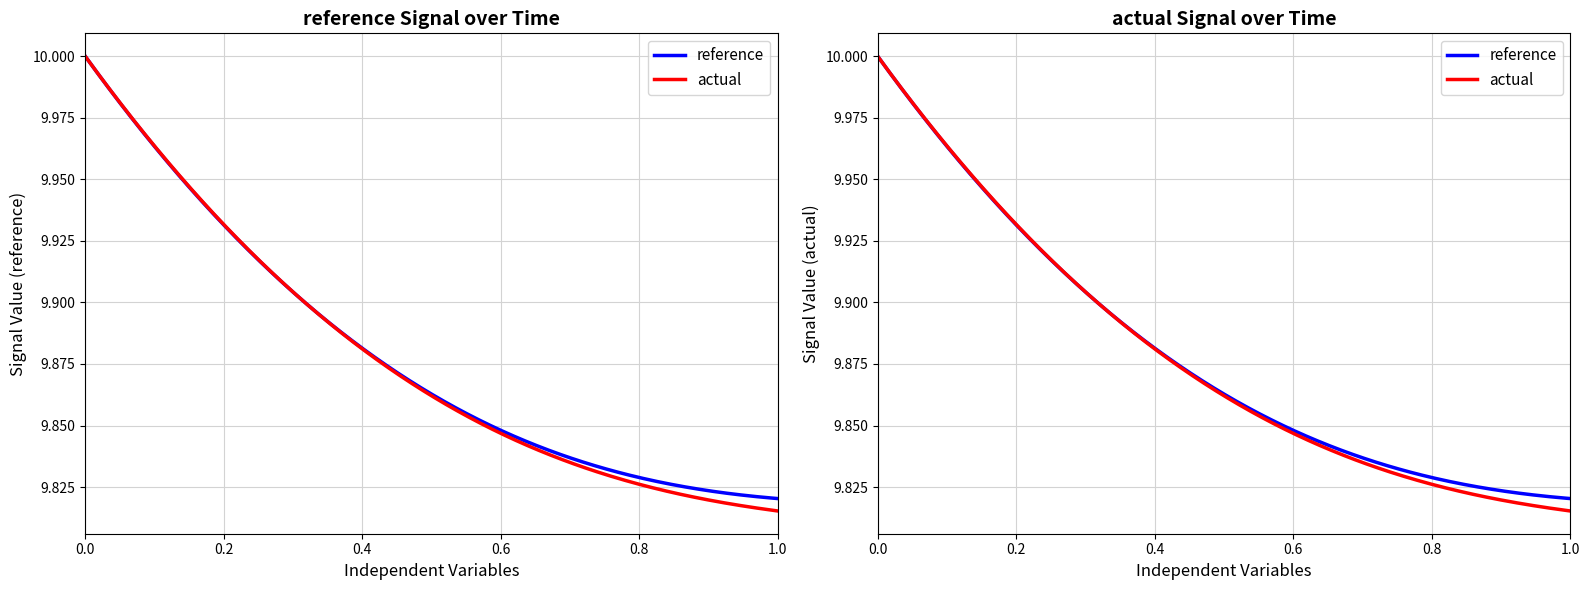

Reading left to right, transcribe all the data shown in this chart.

reference: 0=10.0	1=10.0	2=9.9	3=9.9	4=9.9	5=9.9	6=9.9	7=9.9	8=9.8	9=9.8	10=9.8	11=9.8	12=9.8	13=9.8
actual: 0=10.0	1=10.0	2=9.9	3=9.9	4=9.9	5=9.9	6=9.9	7=9.9	8=9.8	9=9.8	10=9.8	11=9.8	12=9.8	13=9.8